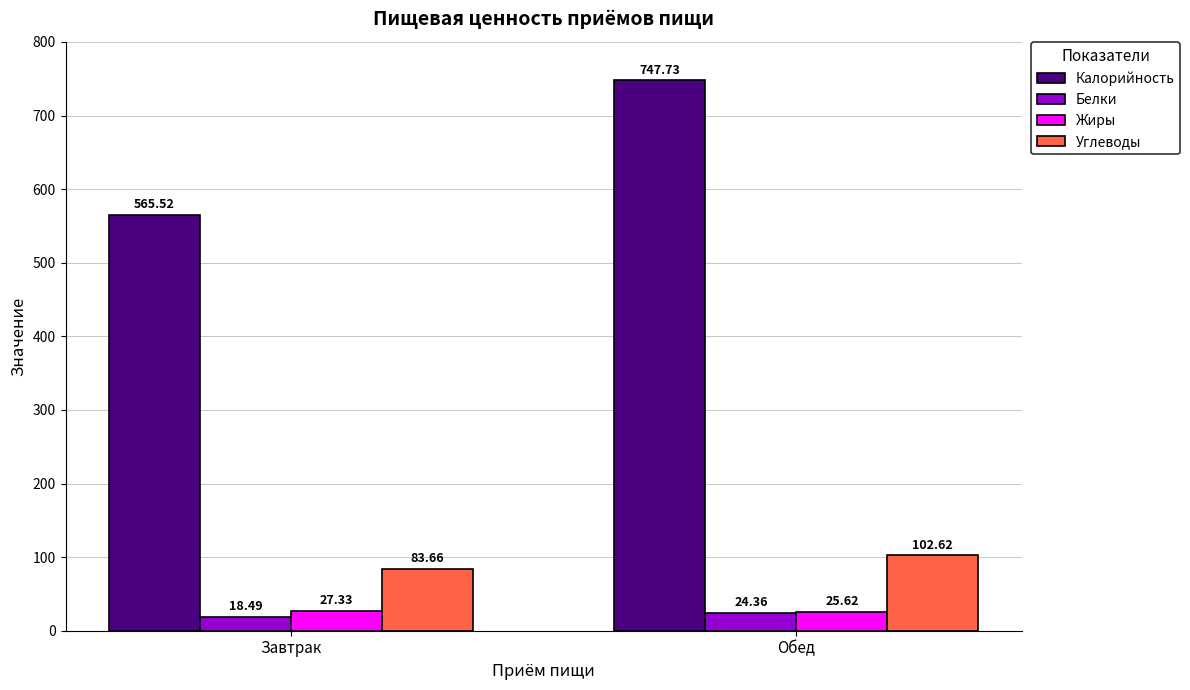

What is the total value across all series at Завтрак?

695.0